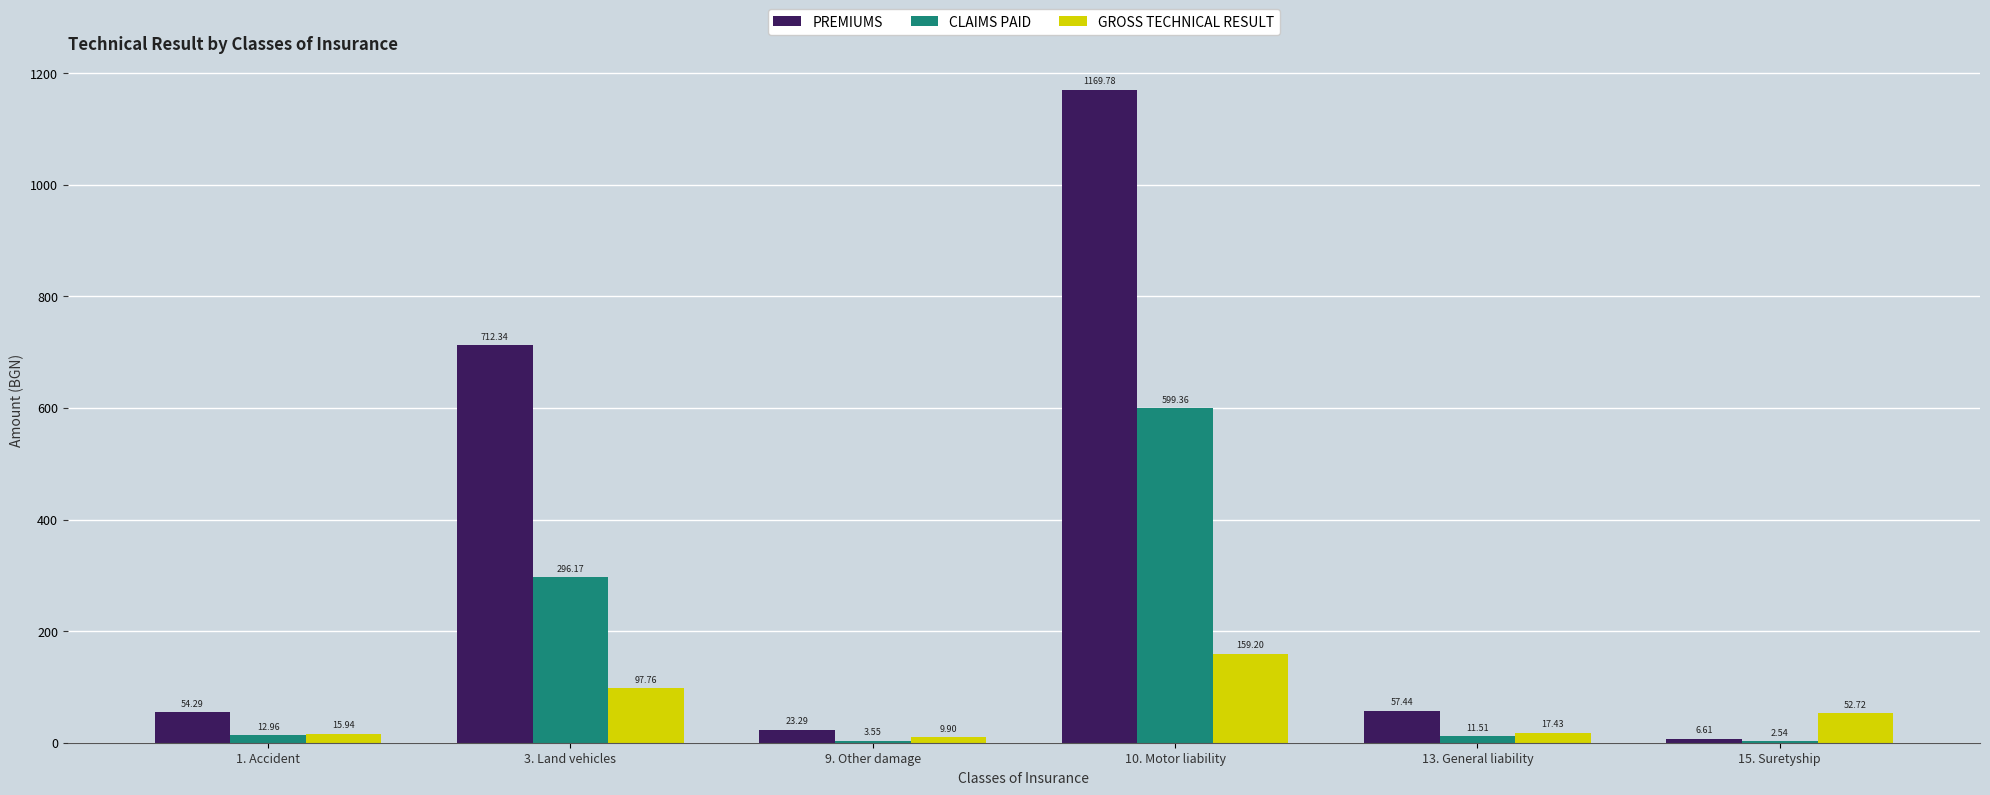

At which label is CLAIMS PAID closest to 300949649?

3. Land vehicles